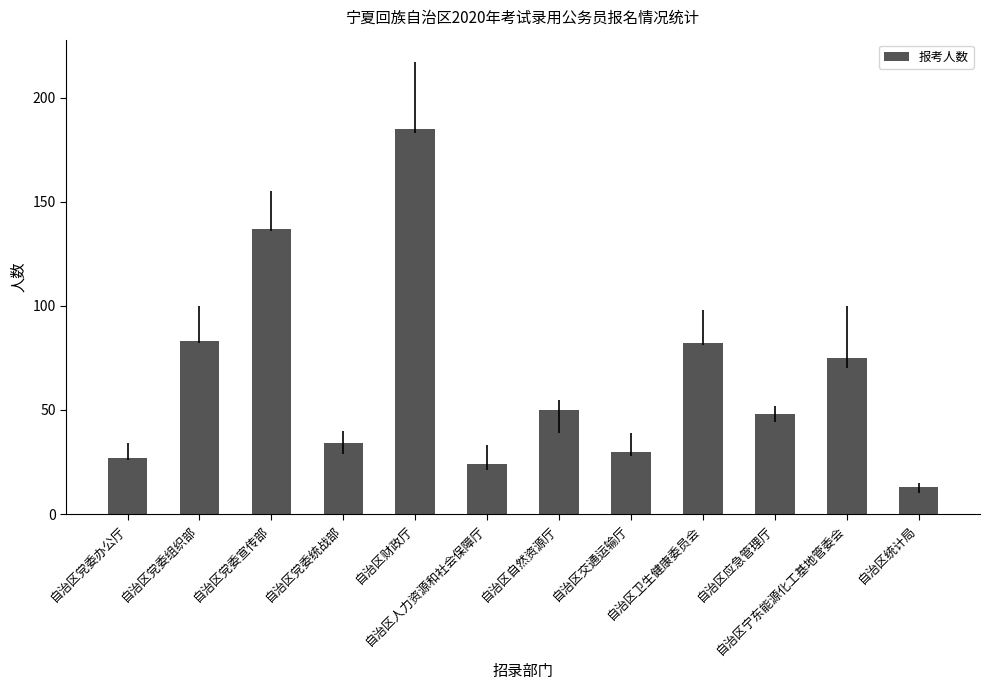

Are the bars grouped side by side (vs. stacked)?

No